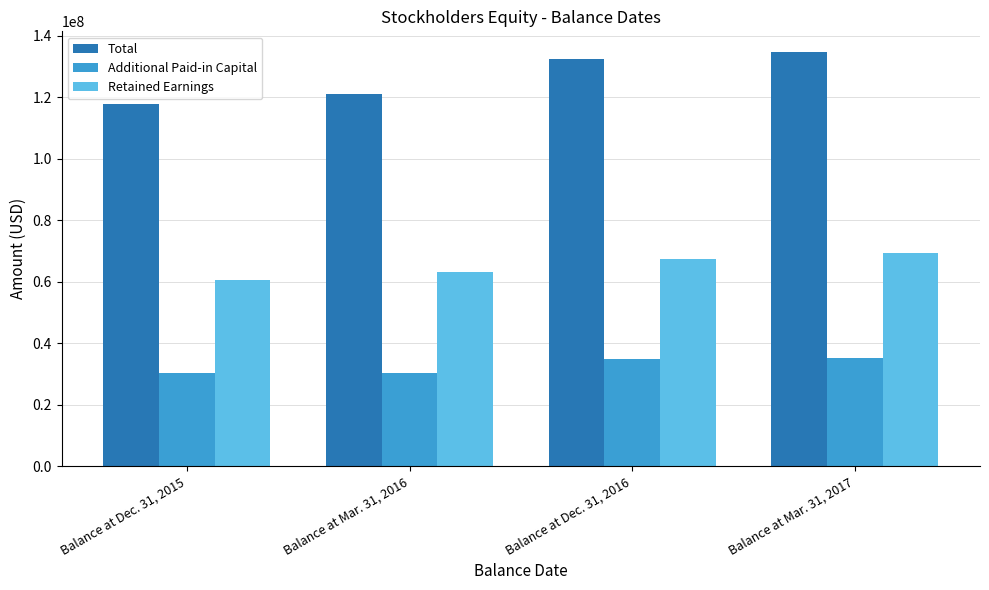

Which series has the largest total across all categories?

Total